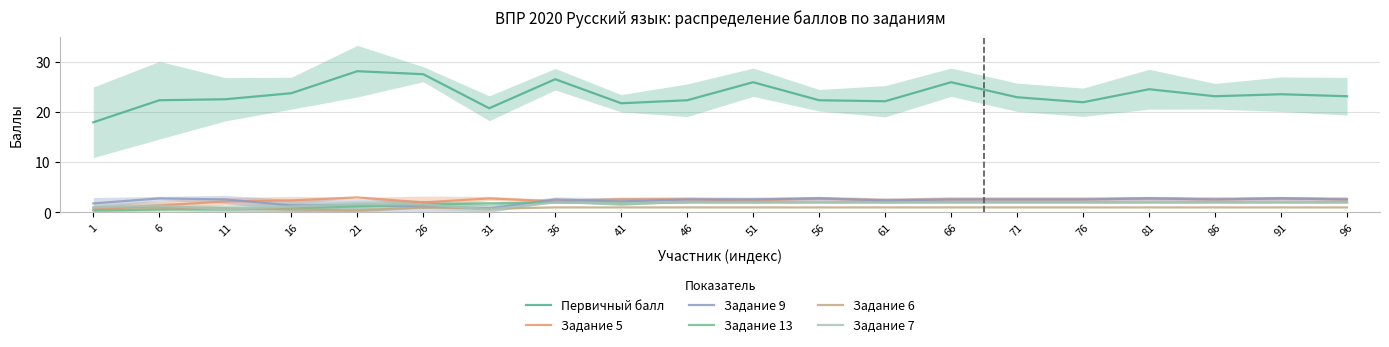

True or false: Задание 9 has a value of 4.6 at 46.

False